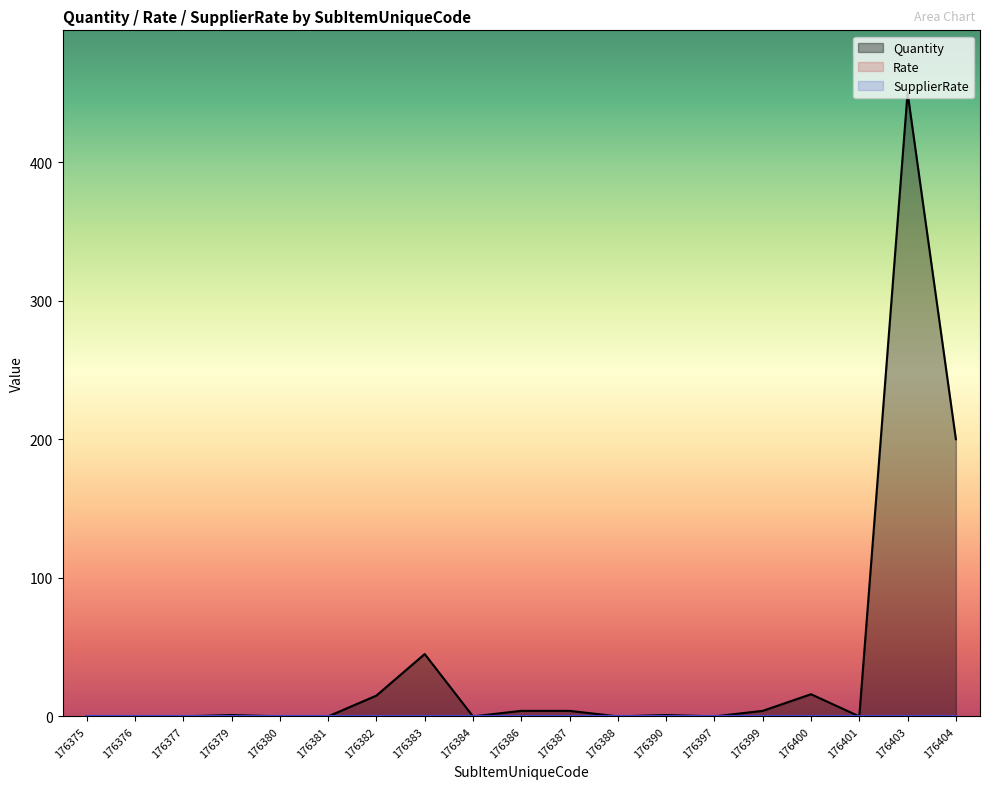

Where is the first local minimum for Quantity?

176384